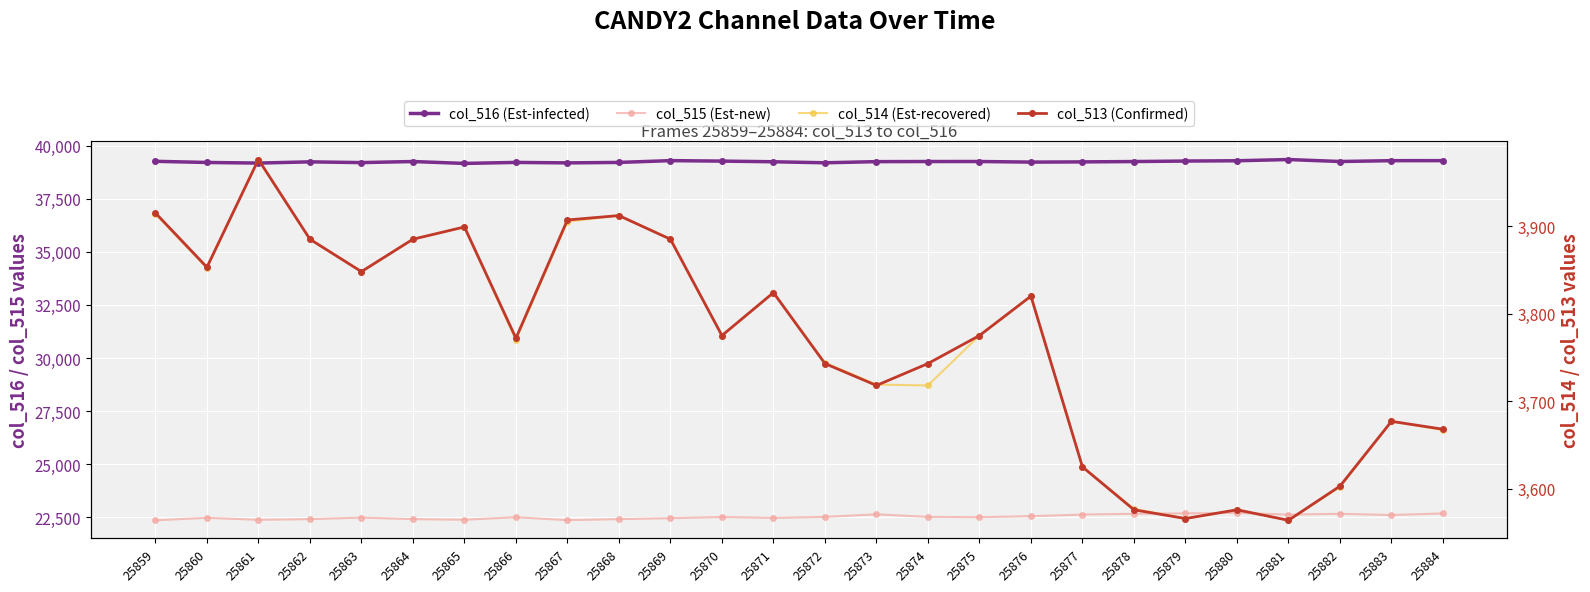

True or false: col_514 (Est-recovered) has a value of 3667 at 25884.

True